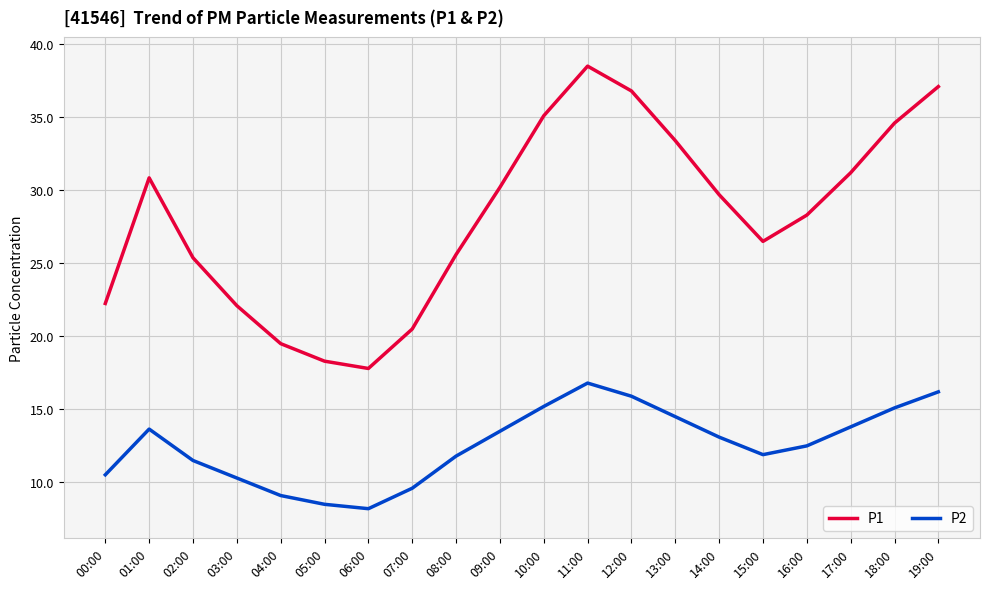

What is the difference between the maximum and second lowest values in the P2 series?

8.3